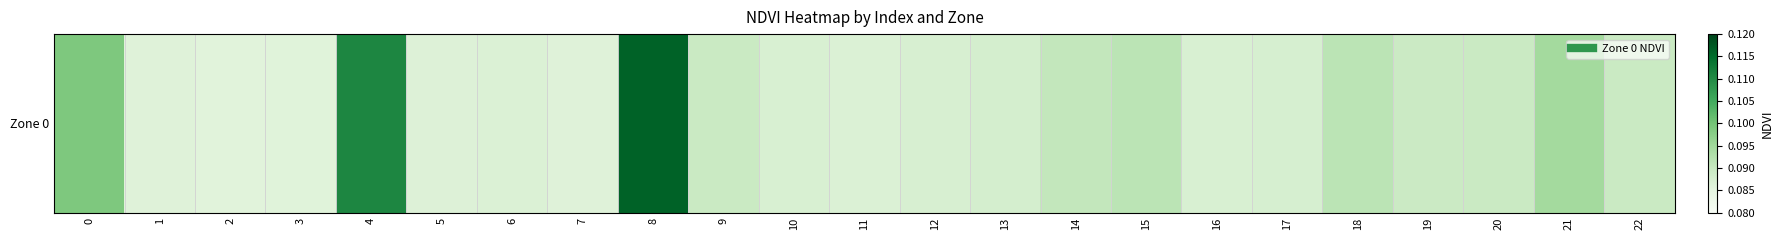

What value does the data have at 11?

0.1